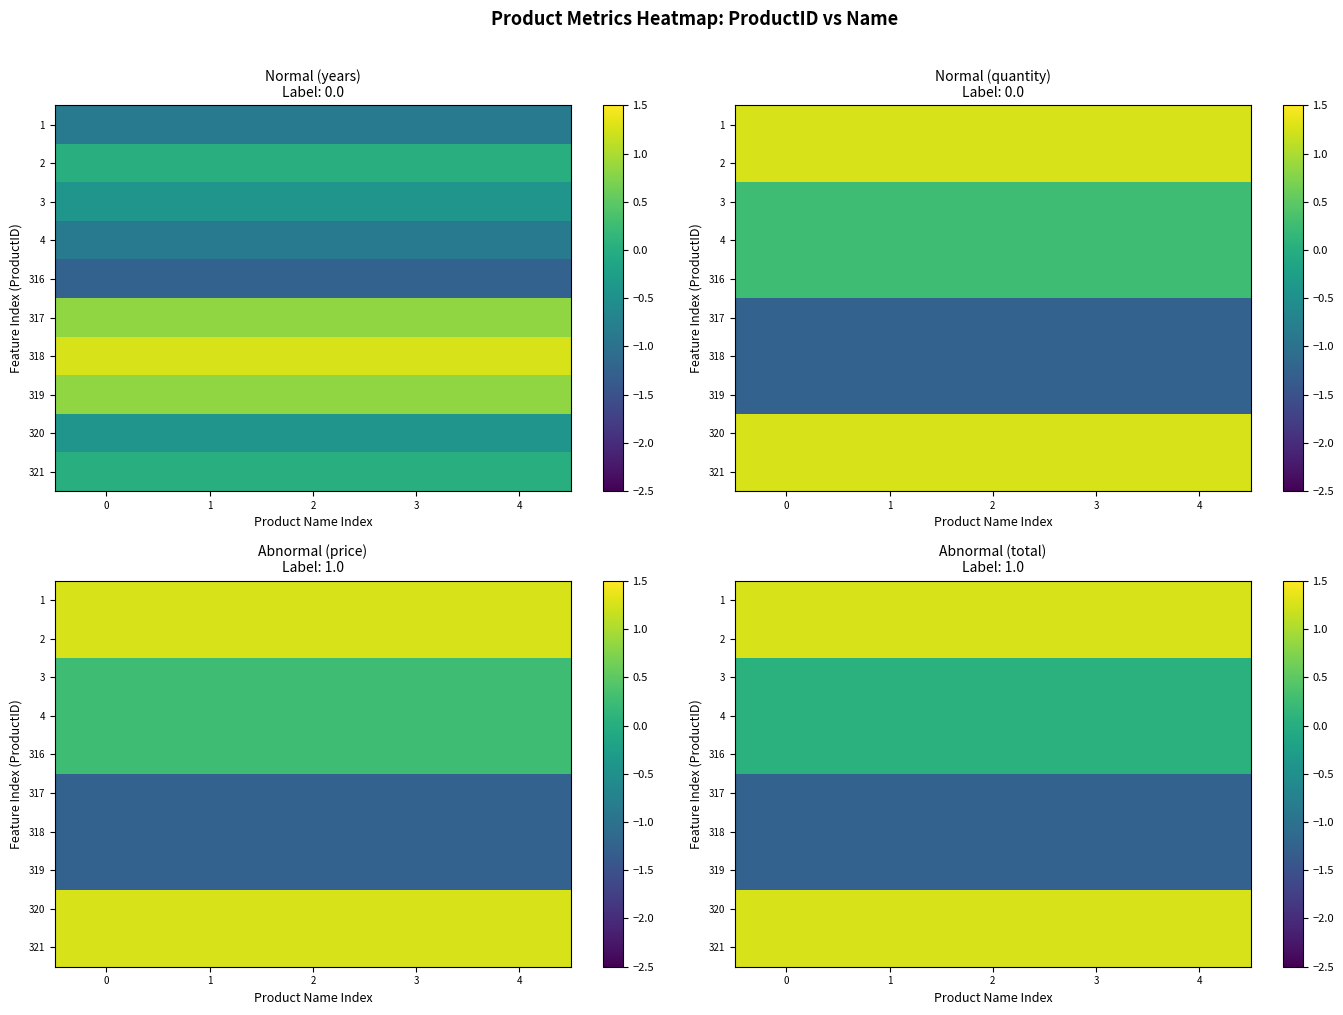

Between 2 and 1, which is larger?

2